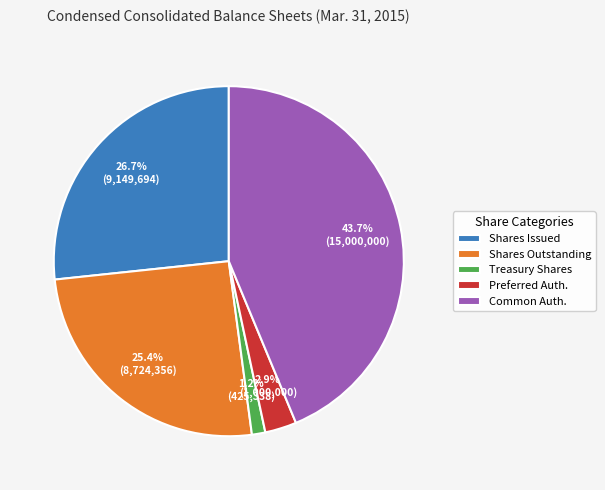

What is the smallest slice in the pie chart?

Treasury Shares